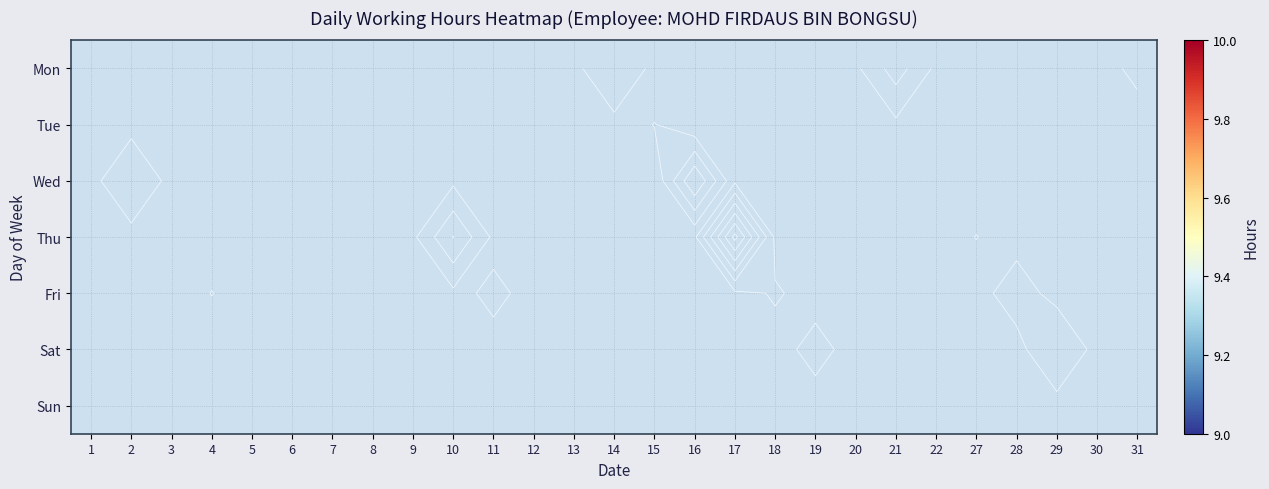

What is the minimum value shown in the chart?

9.1